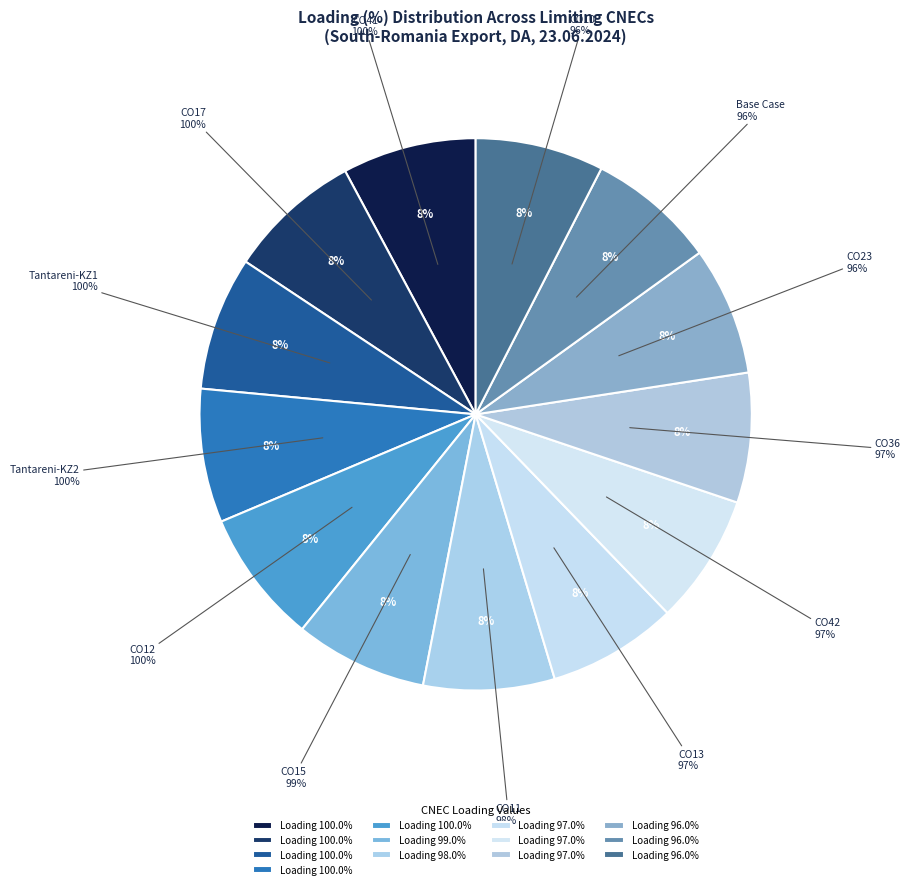

To the nearest percent, what is the average slice percentage?

8%